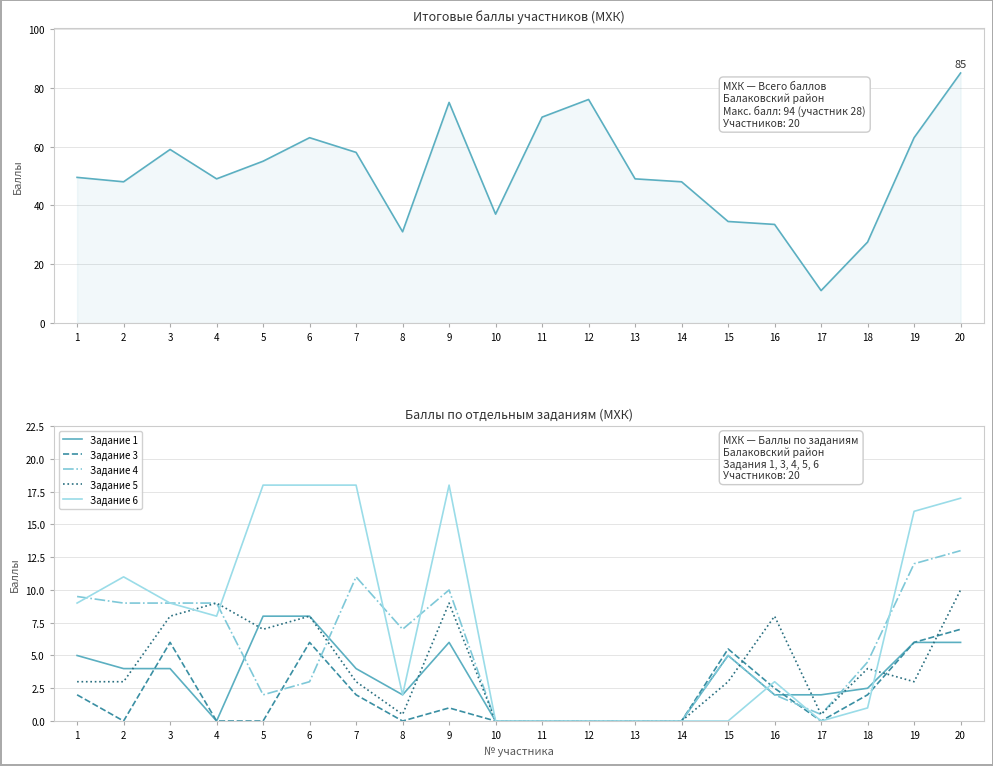

At which label does Задание 1 reach its minimum?

4